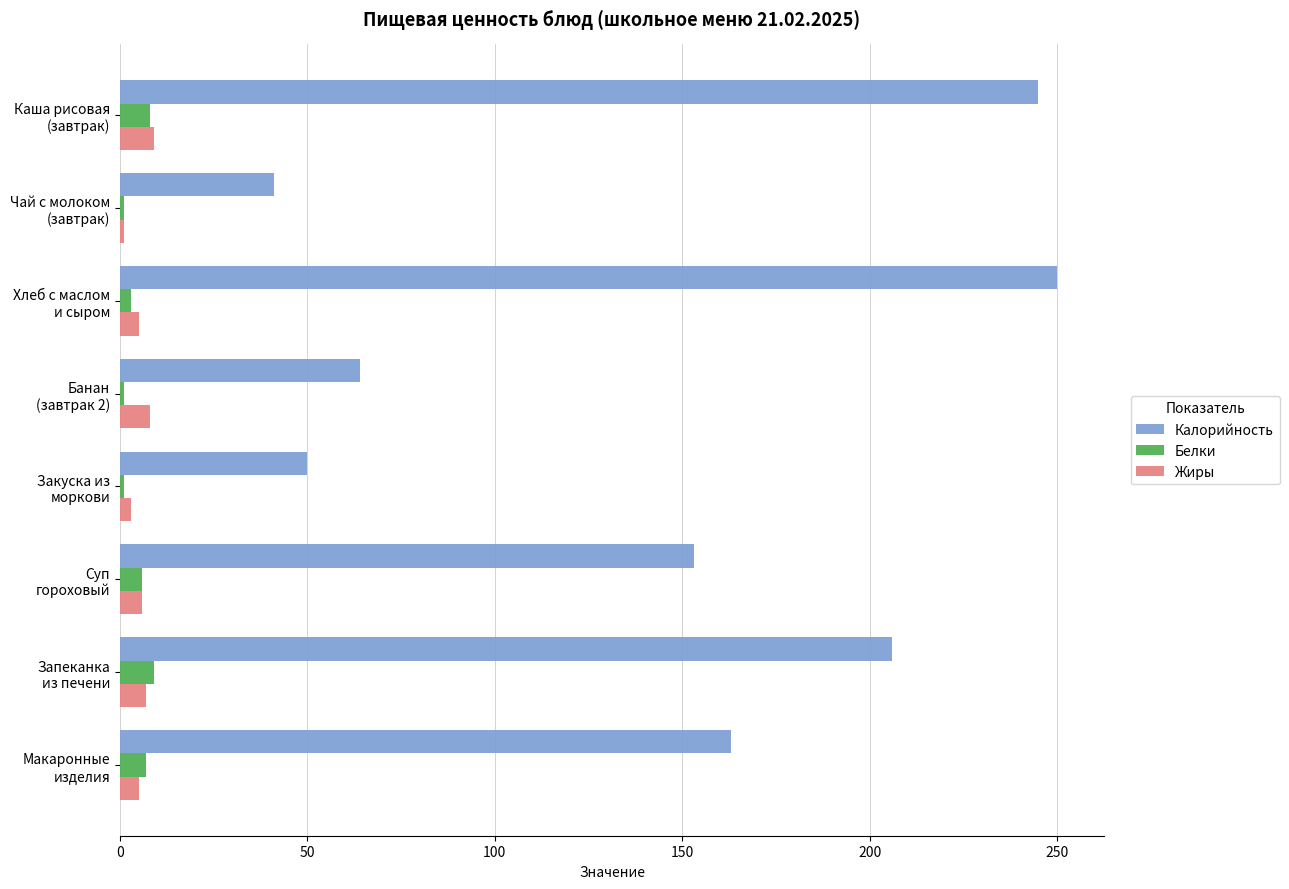

What is the average value of the Жиры series?

6